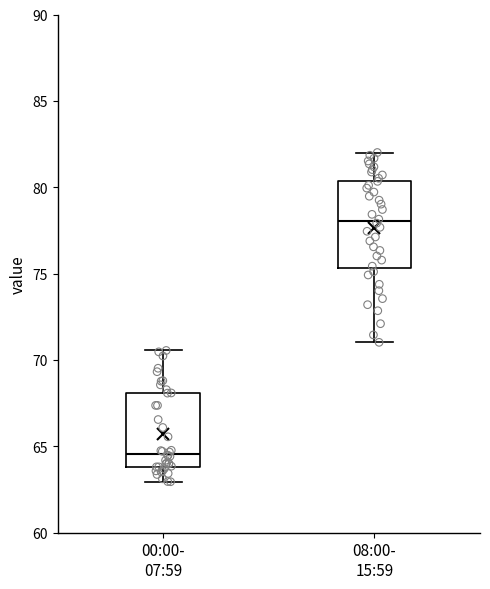

Reading left to right, transcribe this box plot: for each box, give where its median line is, the range the box spans, and where its two whiskers end, as read against the y-axis. The values are not printed on the chart, so give them approximately, as read against the axis.

00:00- 07:59: median 64.5, box 64.0 to 68.0, whiskers 63.0 to 70.5
08:00- 15:59: median 78.0, box 75.5 to 80.5, whiskers 71.0 to 82.0